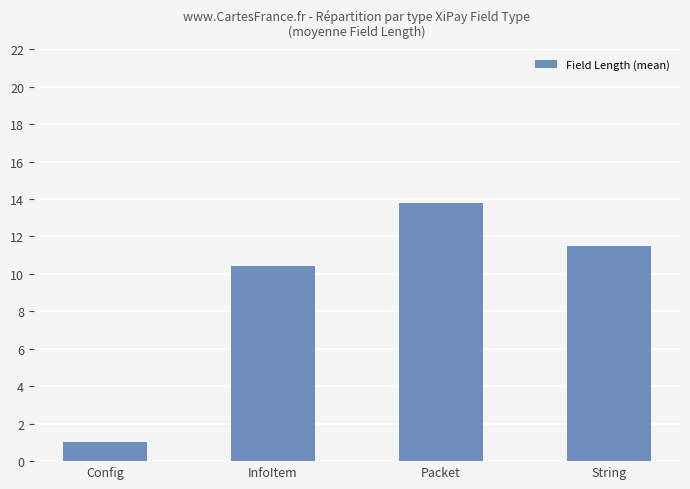

At which category does the chart reach its minimum across all series?

Config